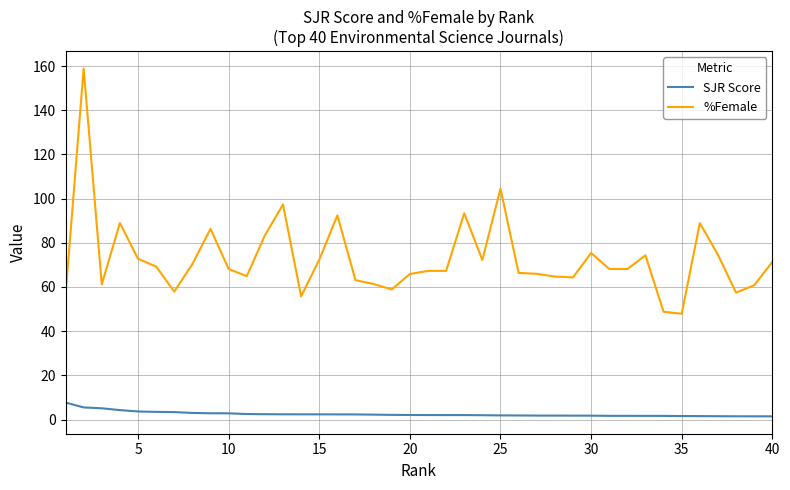

Rank the series by their average value, from lowest to highest.

SJR Score, %Female